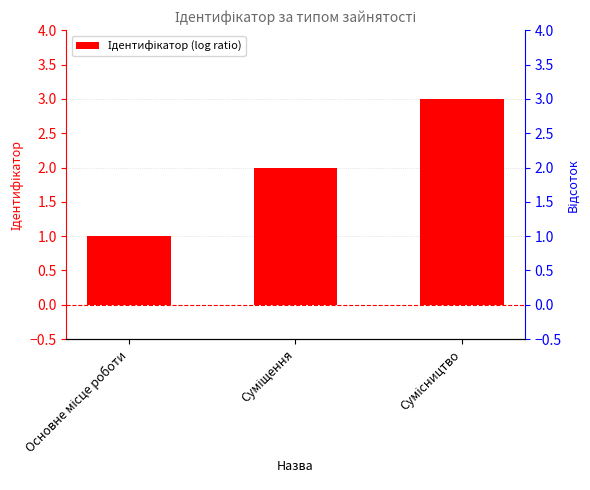

Is it true that the value at Суміщення is 2?

True